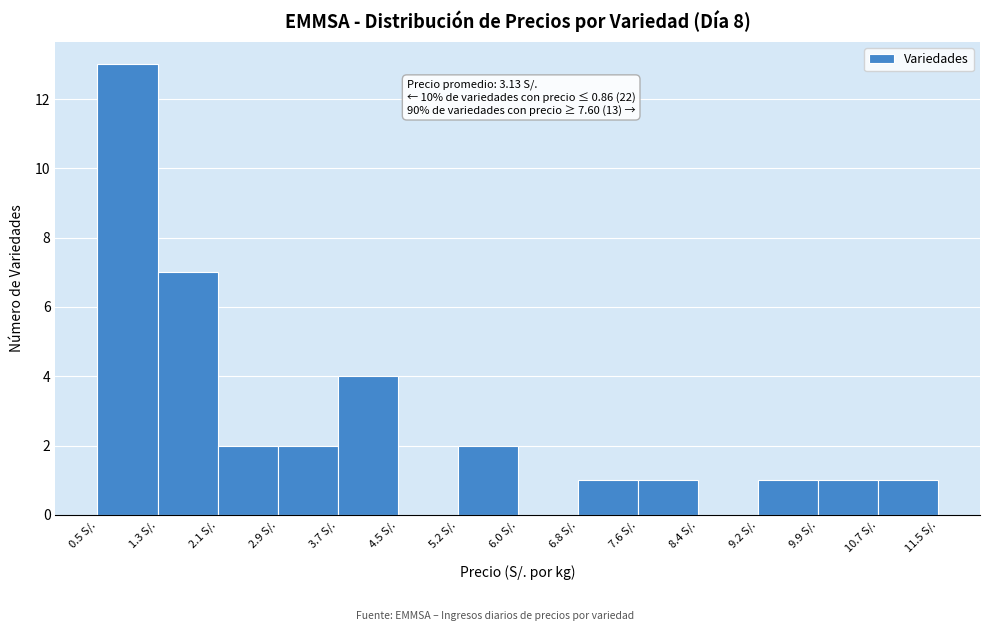

Which range on the x-axis has the tallest bar?

0.5 to 1.3